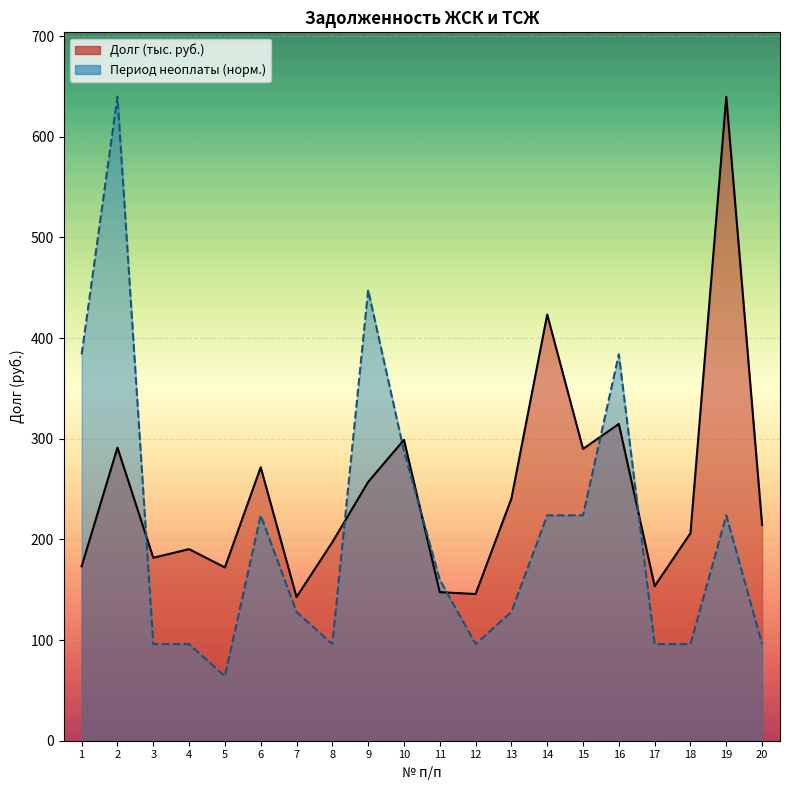

How many intersections are there between Долг (тыс. руб.) line and Период неоплаты (норм.) line?

7